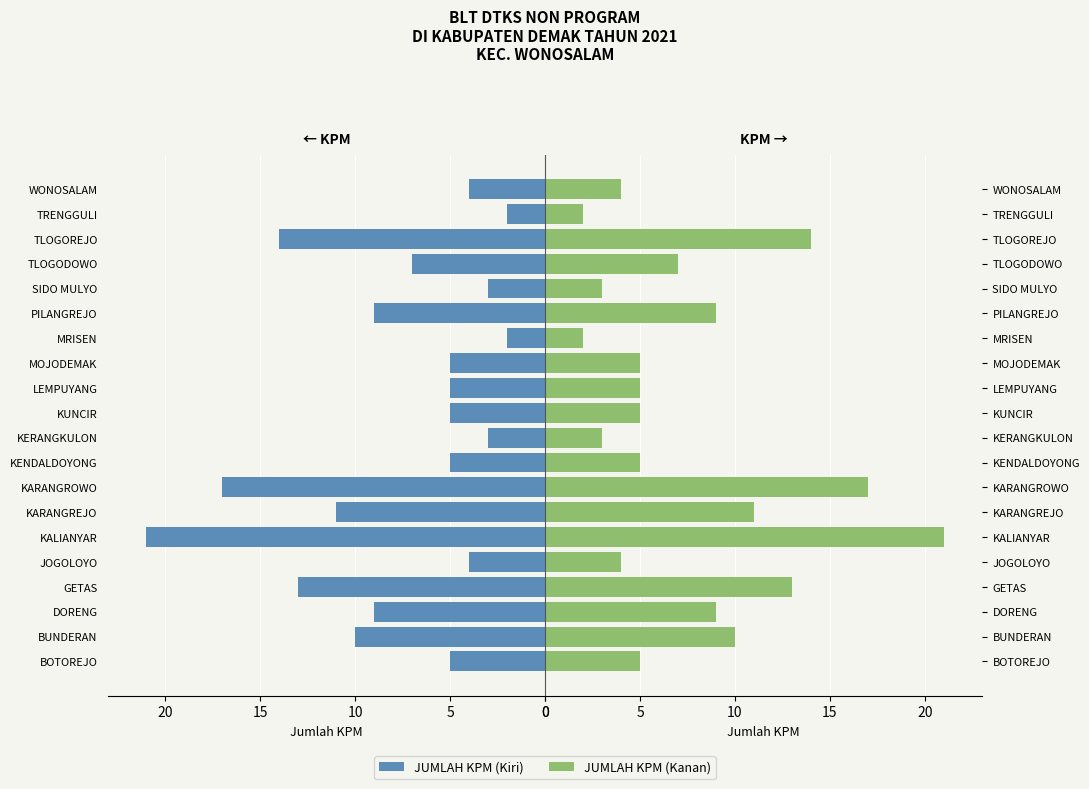

What is the average value of the JUMLAH KPM (Kanan) series?

8